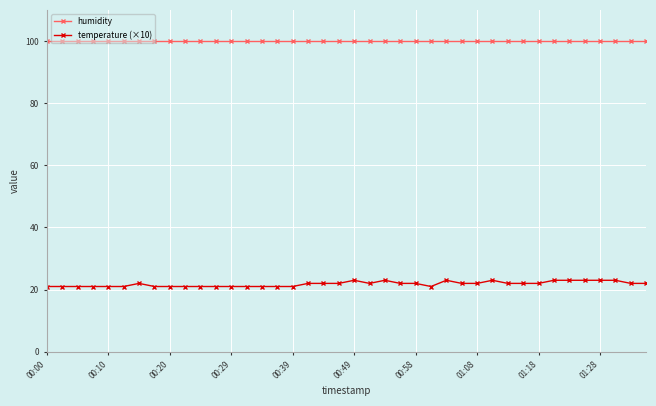

Which series has the largest total across all categories?

humidity